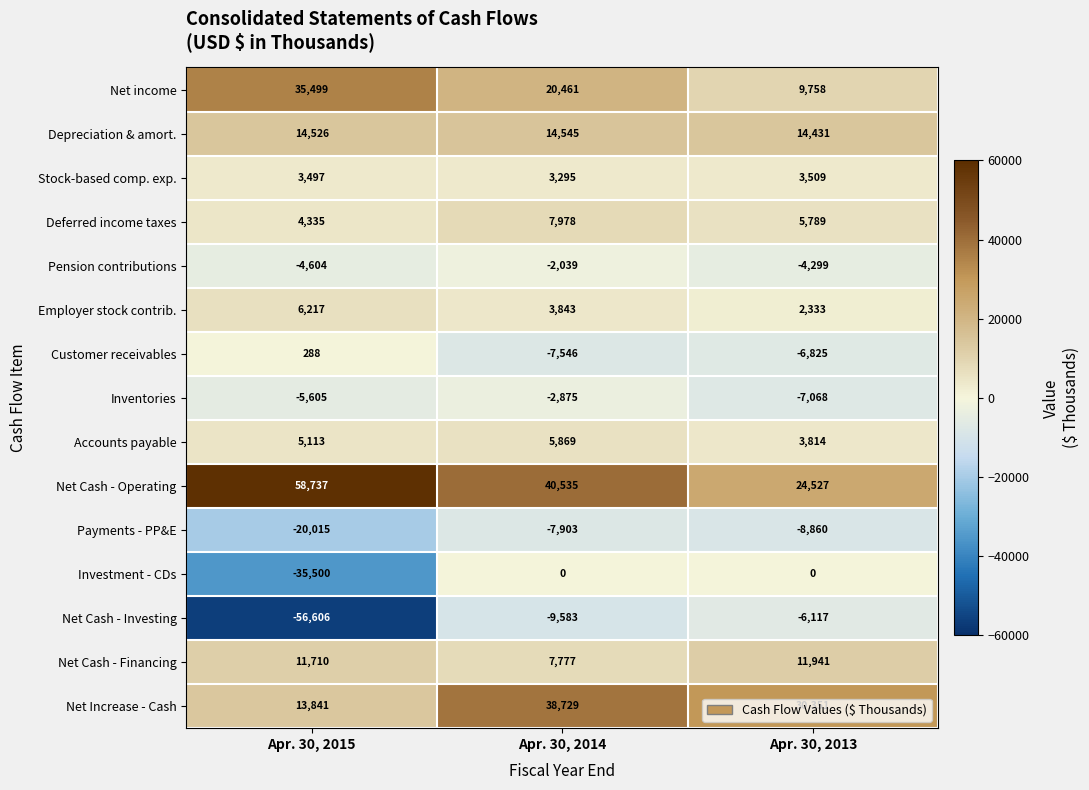

Which series has the largest range (max minus min)?

Net Cash - Investing